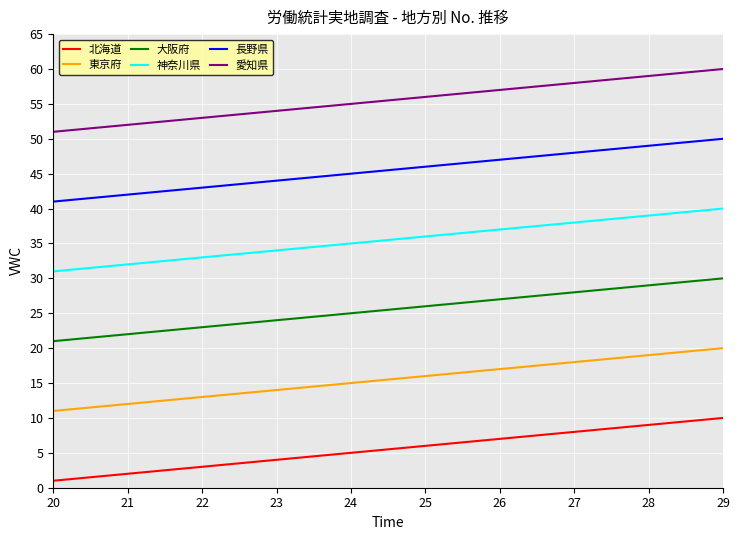

What are all the series names shown in the legend?

北海道, 東京府, 大阪府, 神奈川県, 長野県, 愛知県